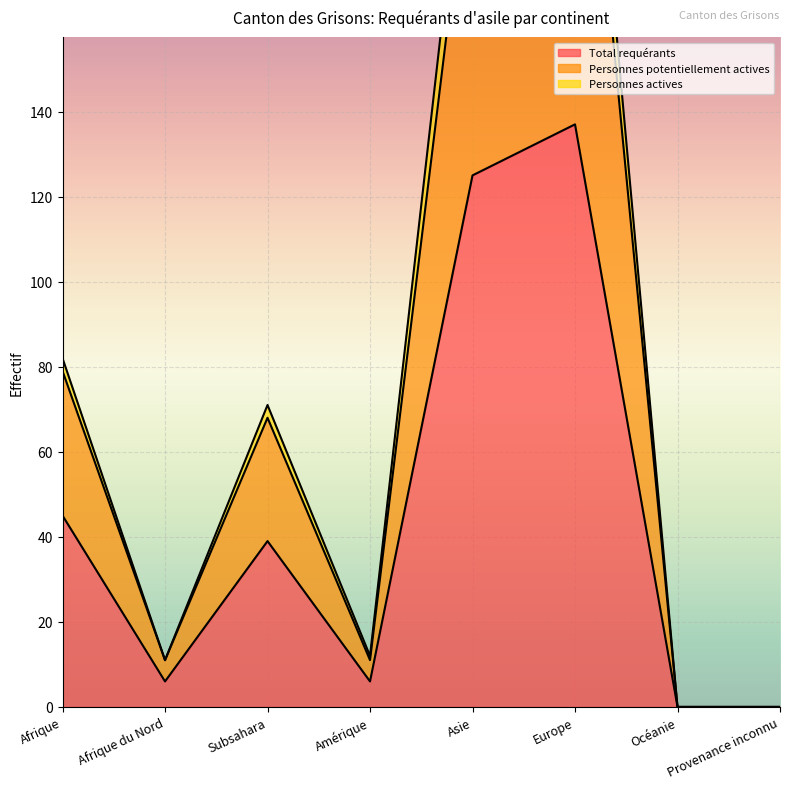

Count the number of categories in the chart.

8